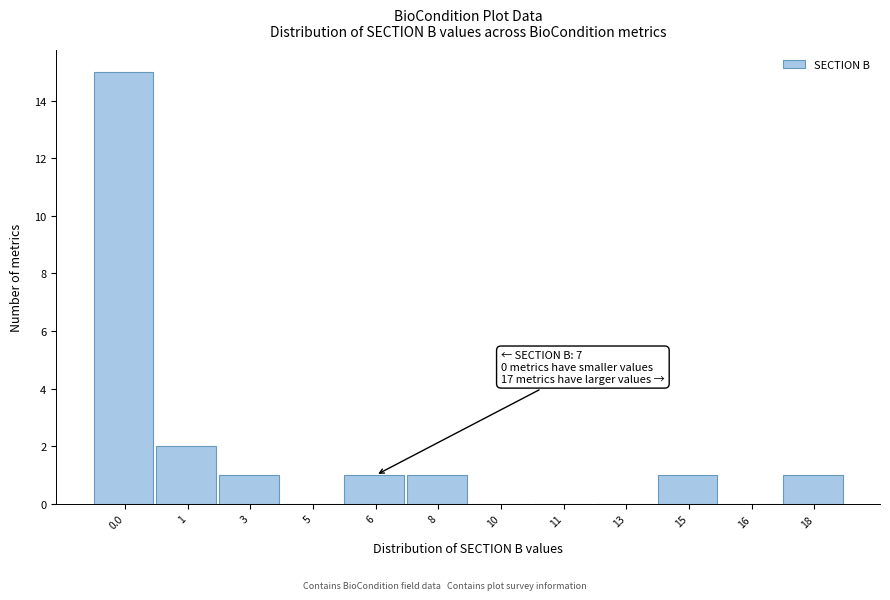

Reading left to right, what are all the values shown in this chart?

0.0=15	1=2	3=1	5=0	6=1	8=1	10=0	11=0	13=0	15=1	16=0	18=1